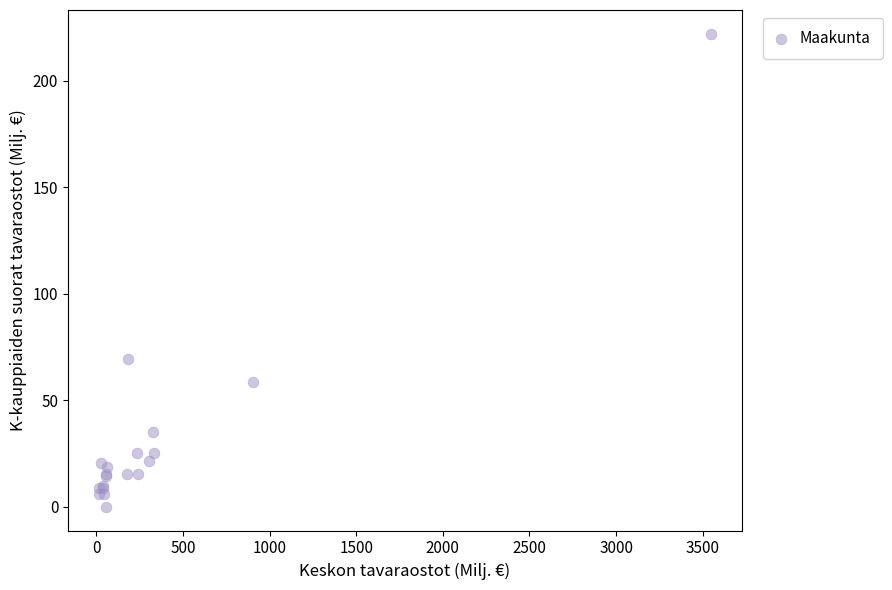

What Y value in the scatter plot is closest to 111?

69.3